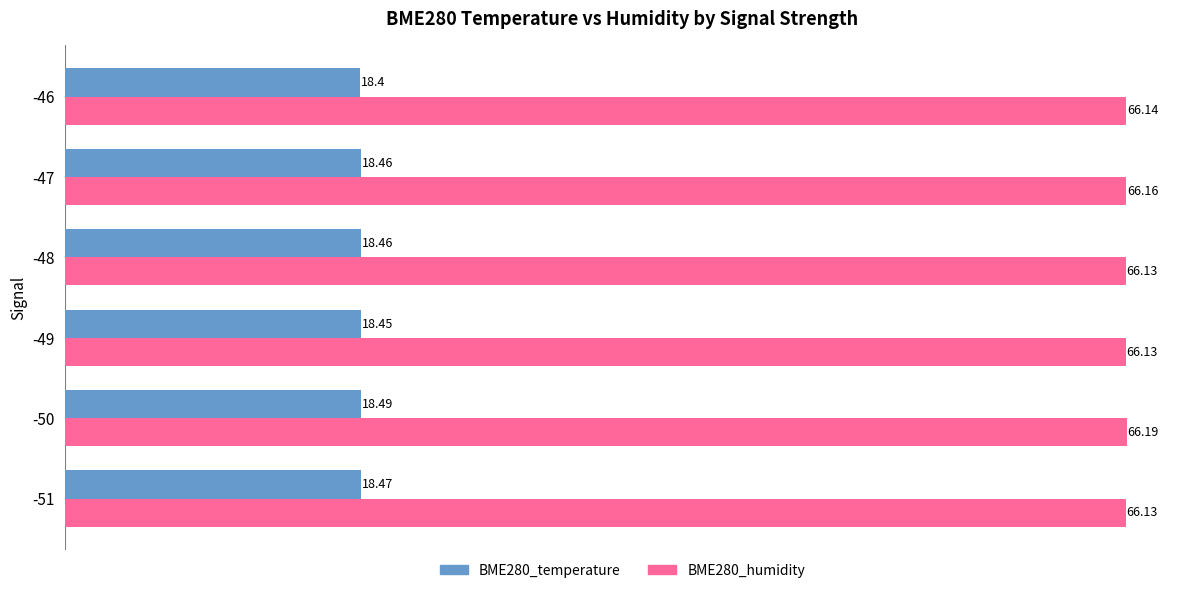

List the series in order of their overall mean, highest first.

BME280_humidity, BME280_temperature